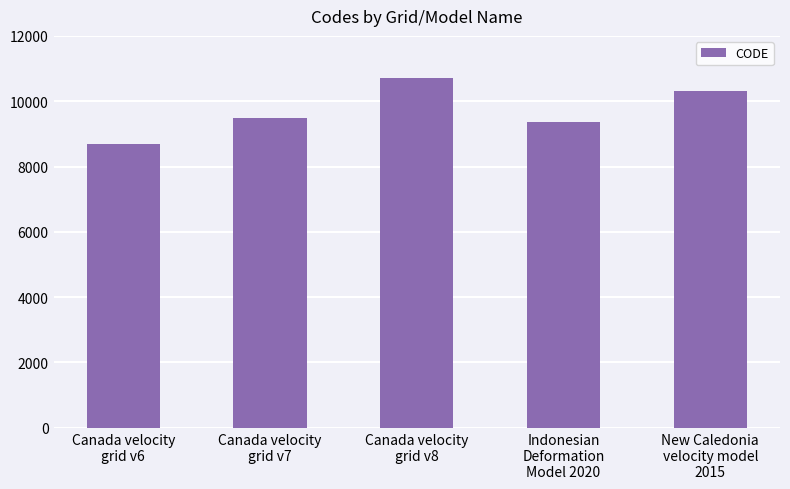

What is the value of the 4th bar from the left?

9375